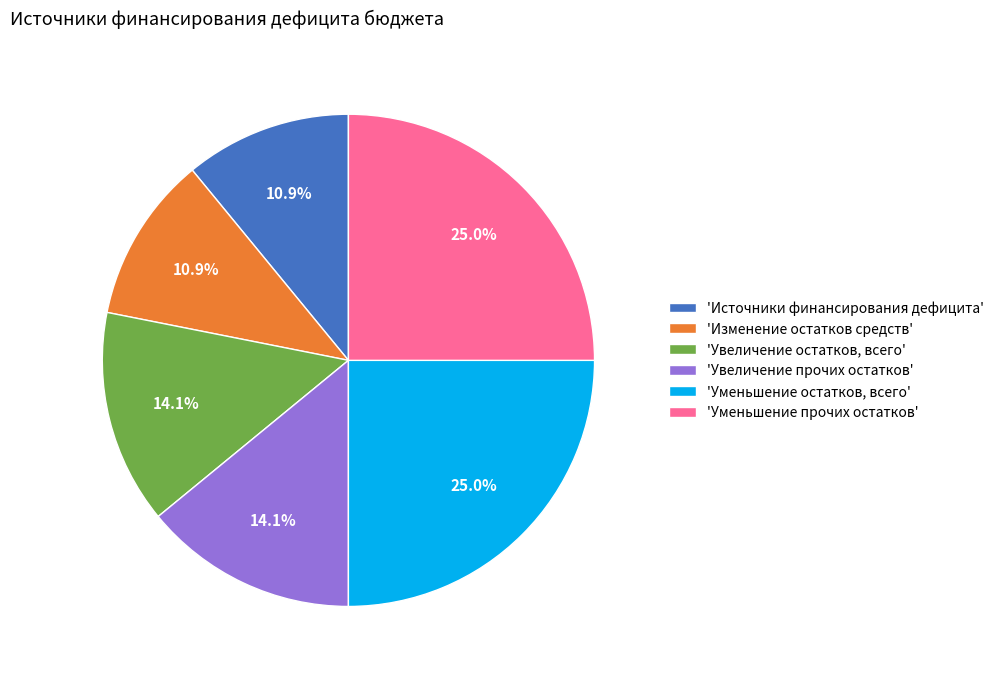

Which has a higher value, 'Уменьшение прочих остатков' or 'Изменение остатков средств'?

'Уменьшение прочих остатков'